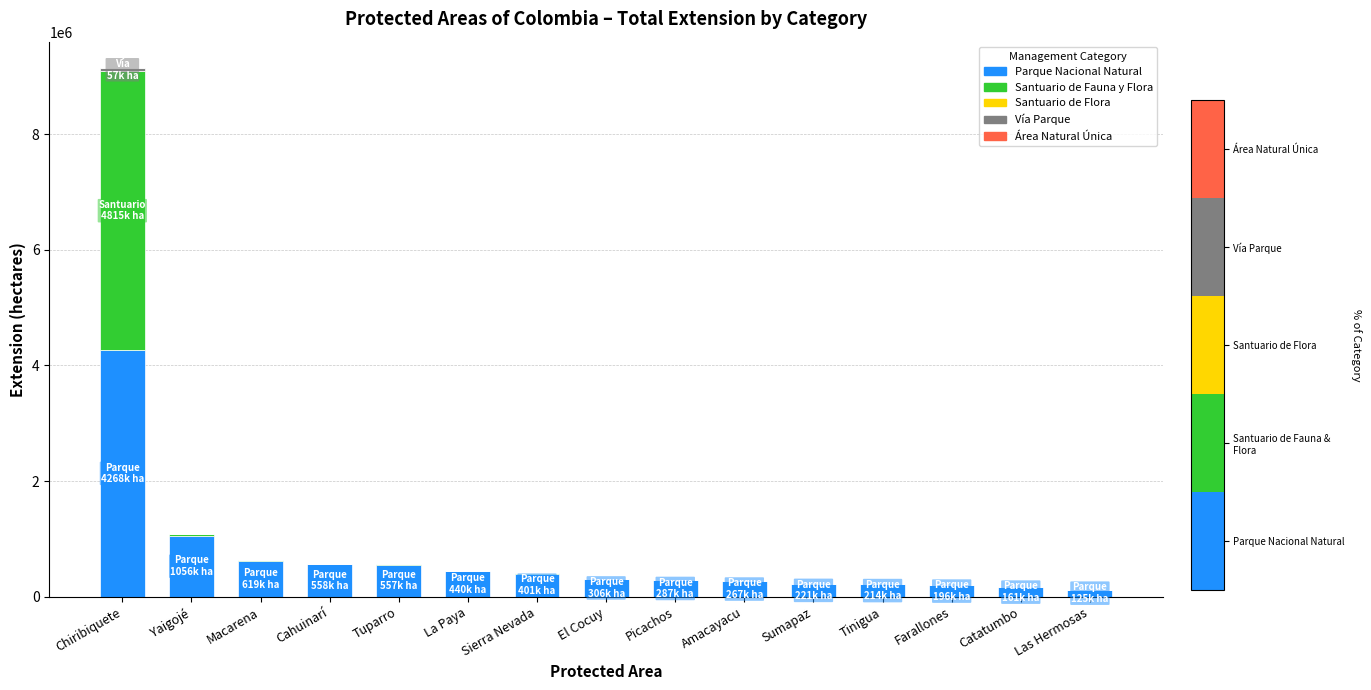

What is the highest value of the Parque Nacional Natural series?

4268095.0